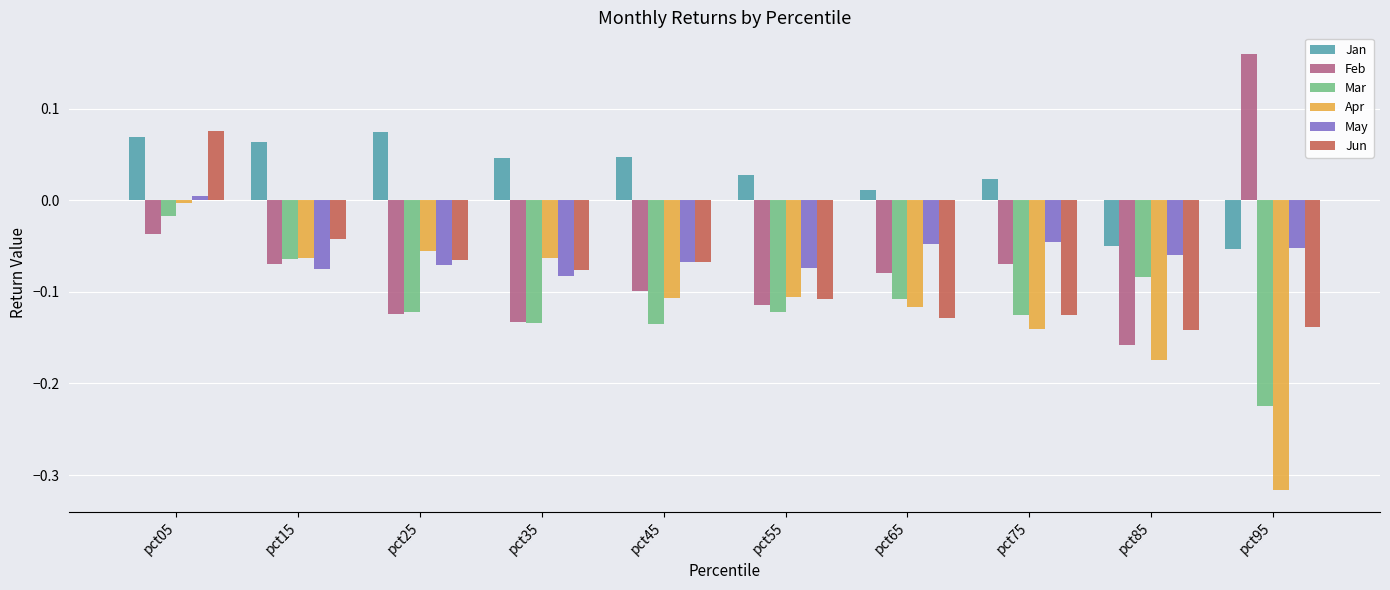

What is the sum of the Apr values at pct95 and pct65?

-0.4